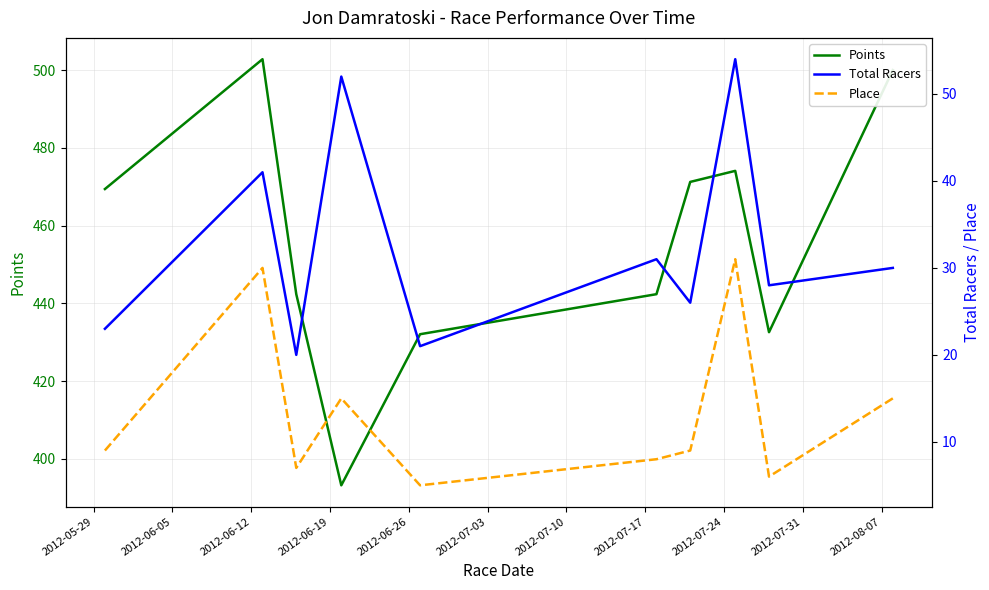

What is the highest value of the Points series?

502.8